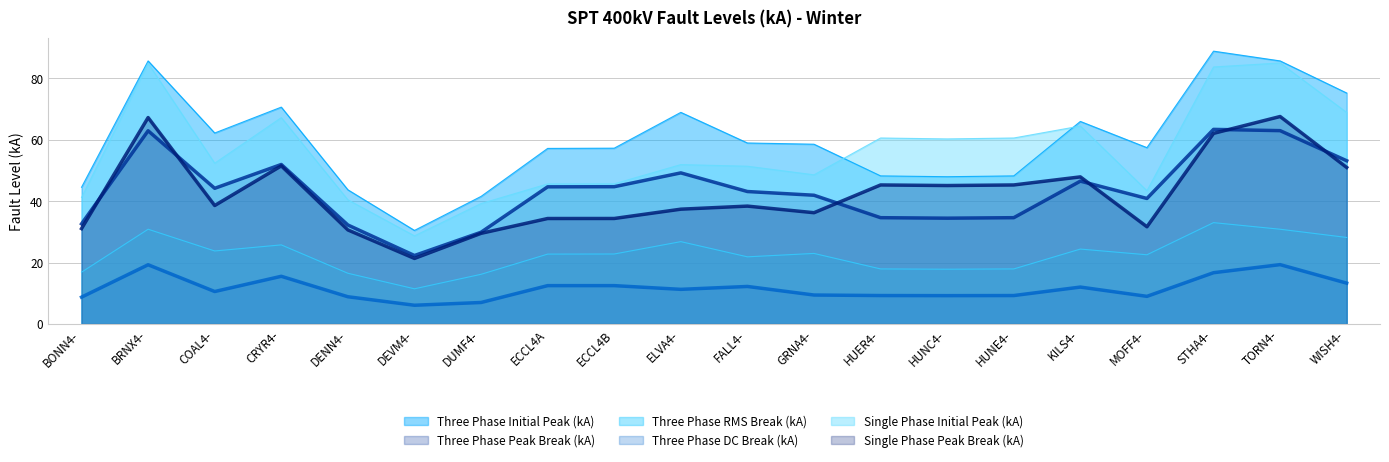

In Three Phase Initial Peak (kA), how many points are higher than both neighbors (excluding endpoints)?

5